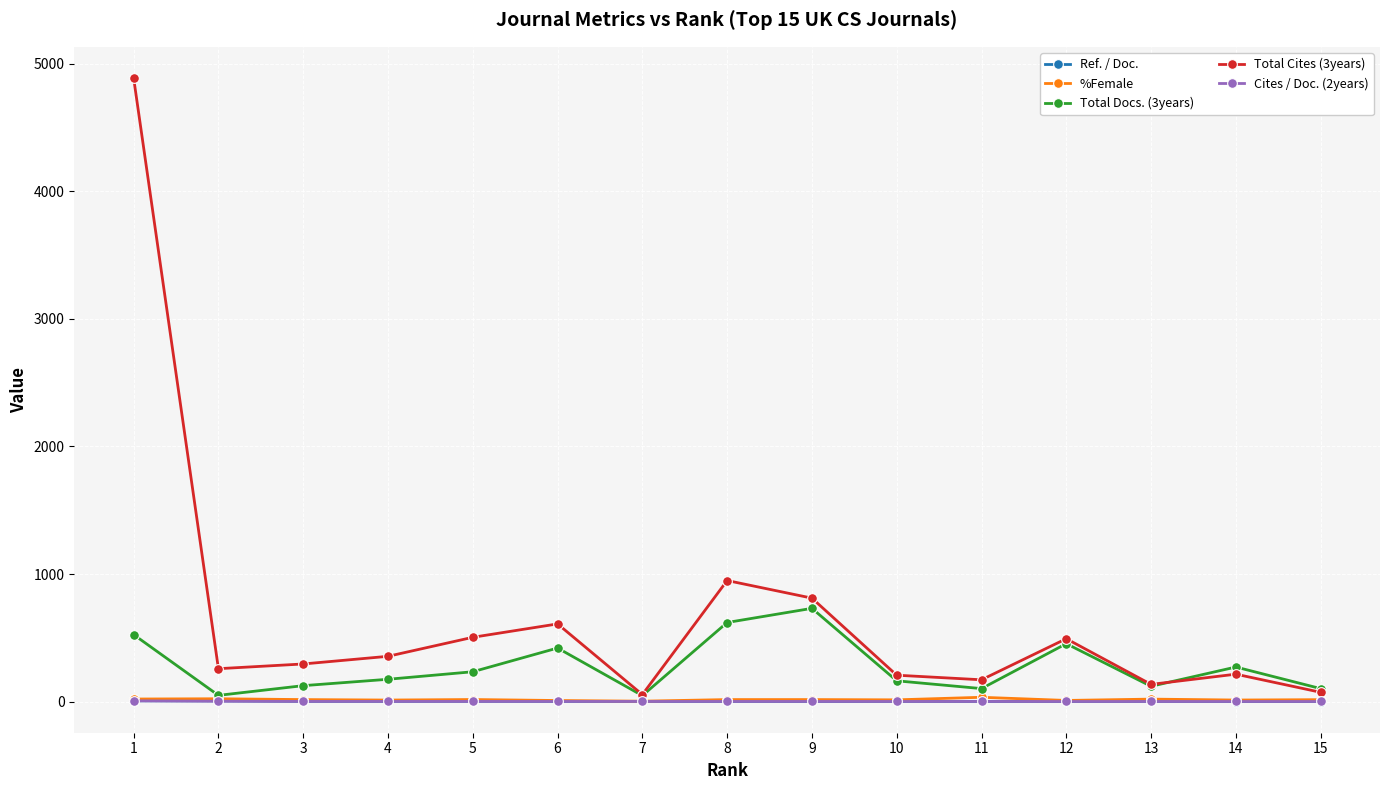

In Total Docs. (3years), how many points are lower than both neighbors (excluding endpoints)?

4